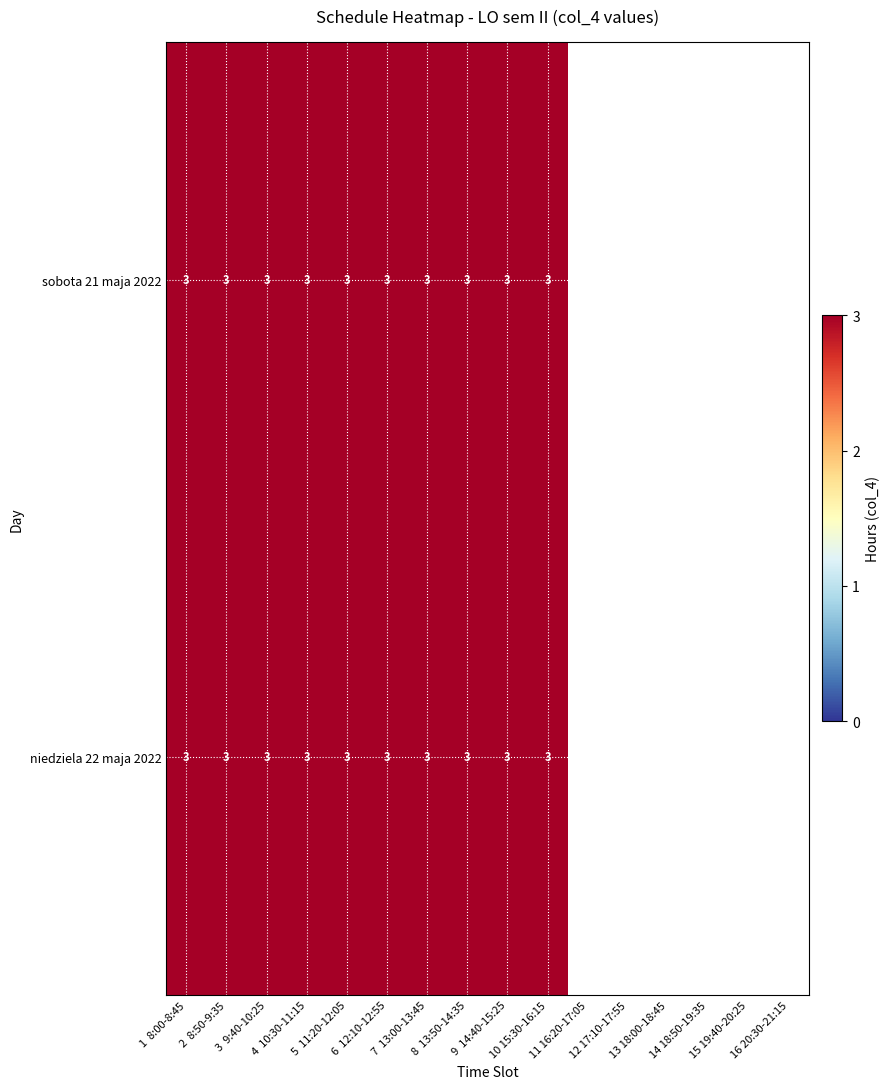

What is the sum of the sobota 21 maja 2022 values at 4 10:30-11:15 and 7 13:00-13:45?

6